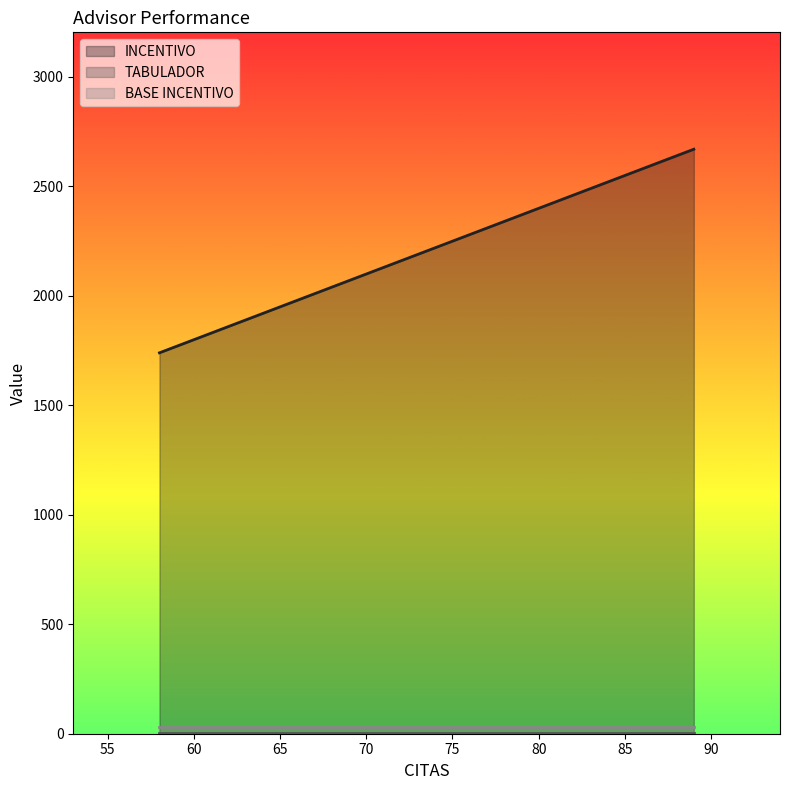

Is it true that BASE INCENTIVO equals 30 at 72?

True